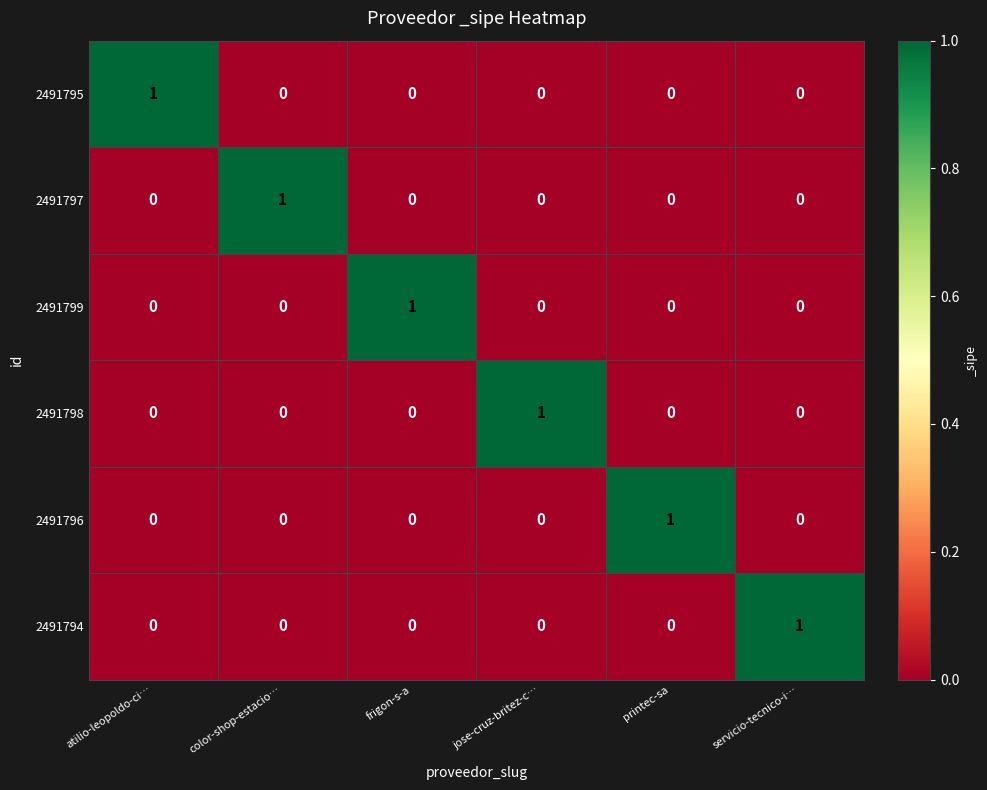

Count the number of categories in the chart.

6